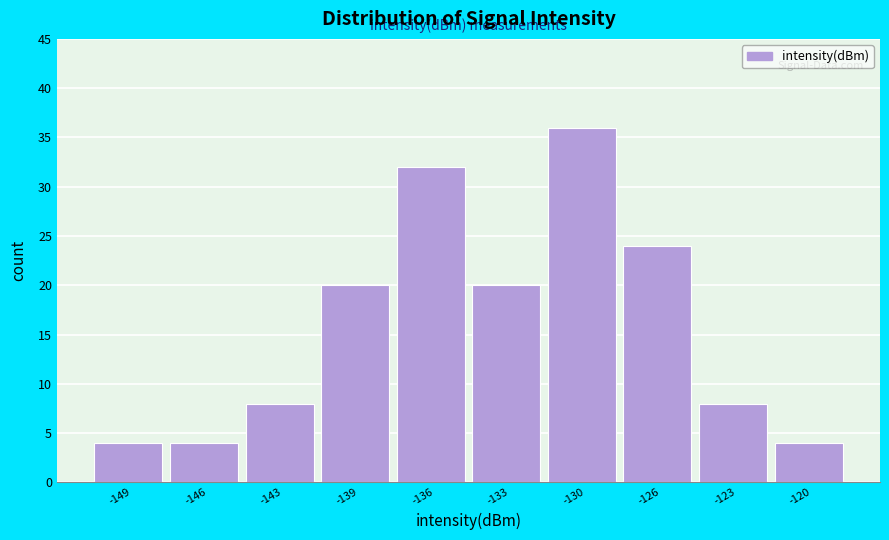

Reading left to right, what are all the values shown in this chart?

4	4	8	20	32	20	36	24	8	4